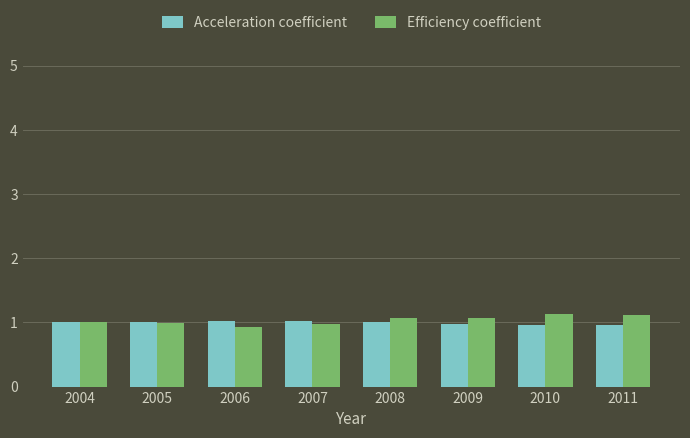

What is the difference between the maximum and minimum values in the Acceleration coefficient series?

0.1